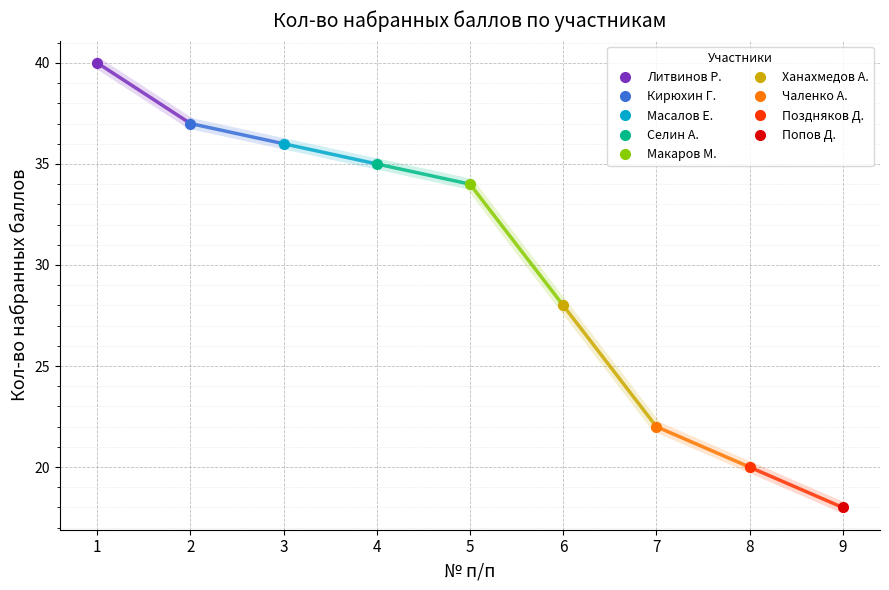

Reading left to right, transcribe all the data shown in this chart.

1=40	2=37	3=36	4=35	5=34	6=28	7=22	8=20	9=18